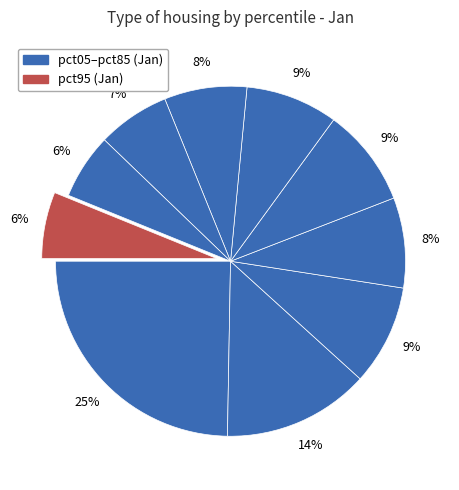

Rank the categories by value from highest to lowest.

pct05, pct15, pct25, pct45, pct55, pct35, pct65, pct75, pct95, pct85